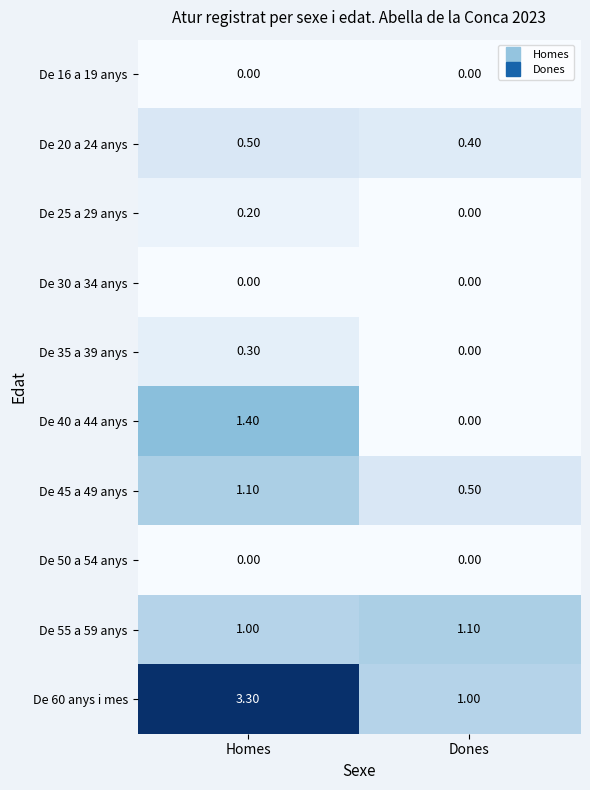

List the labels in order of De 55 a 59 anys value, largest first.

Dones, Homes